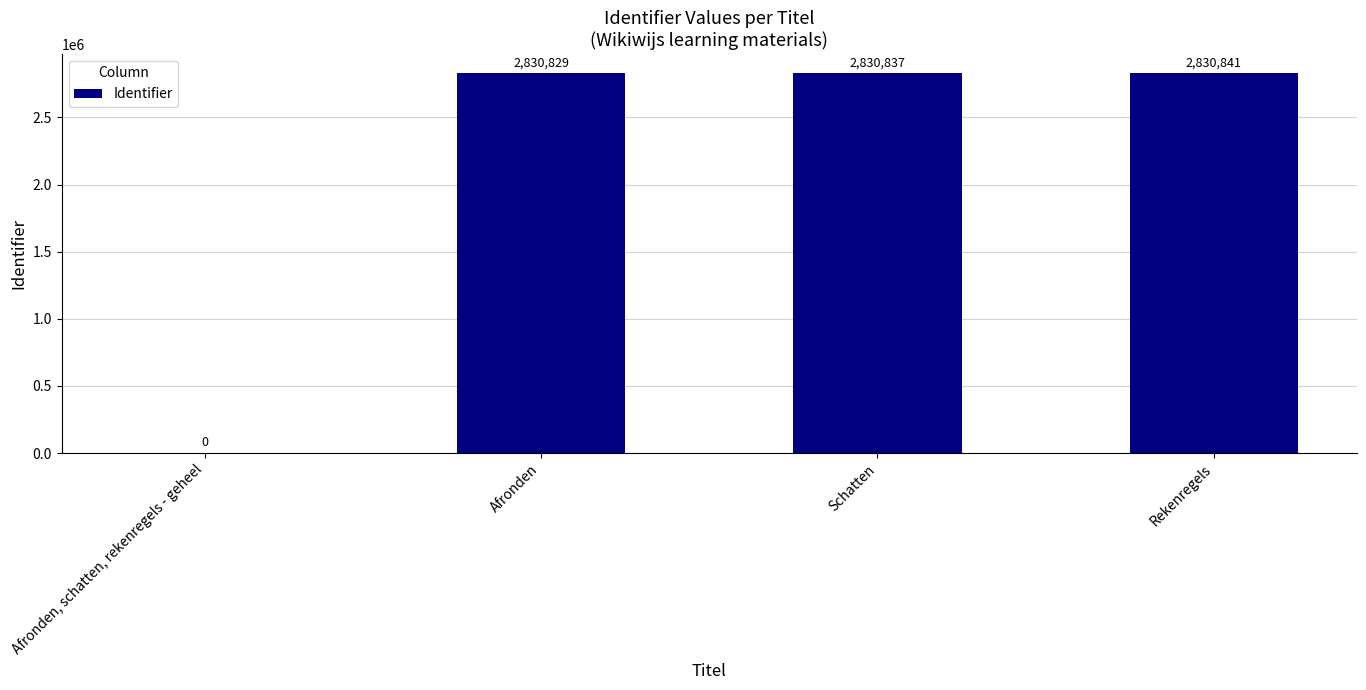

What is the sum of all values?

8492507